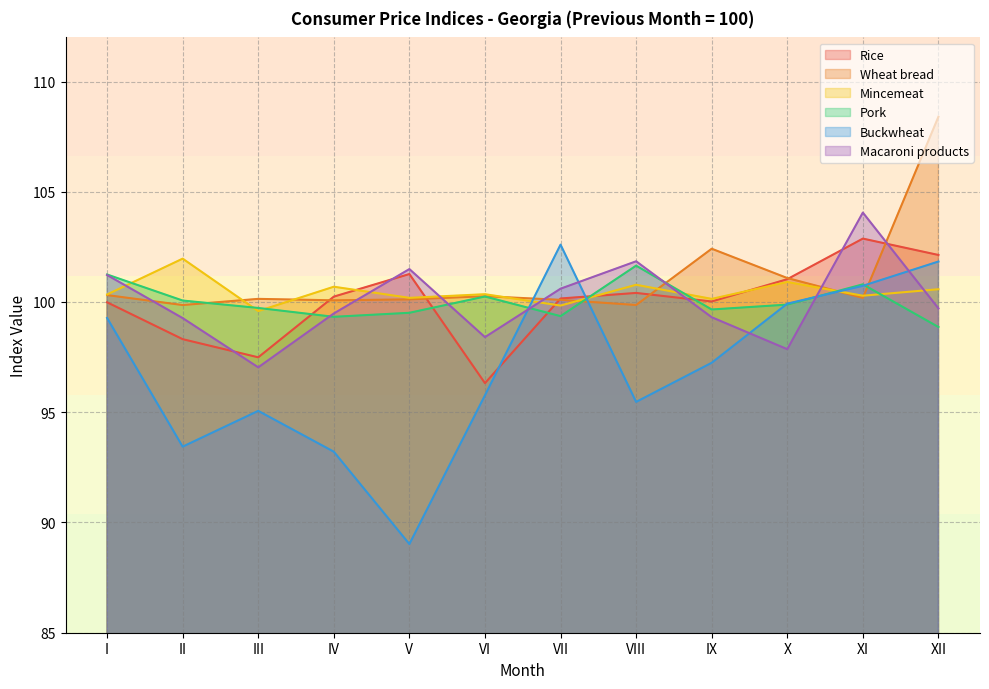

At which label is Macaroni products closest to 100?

XII